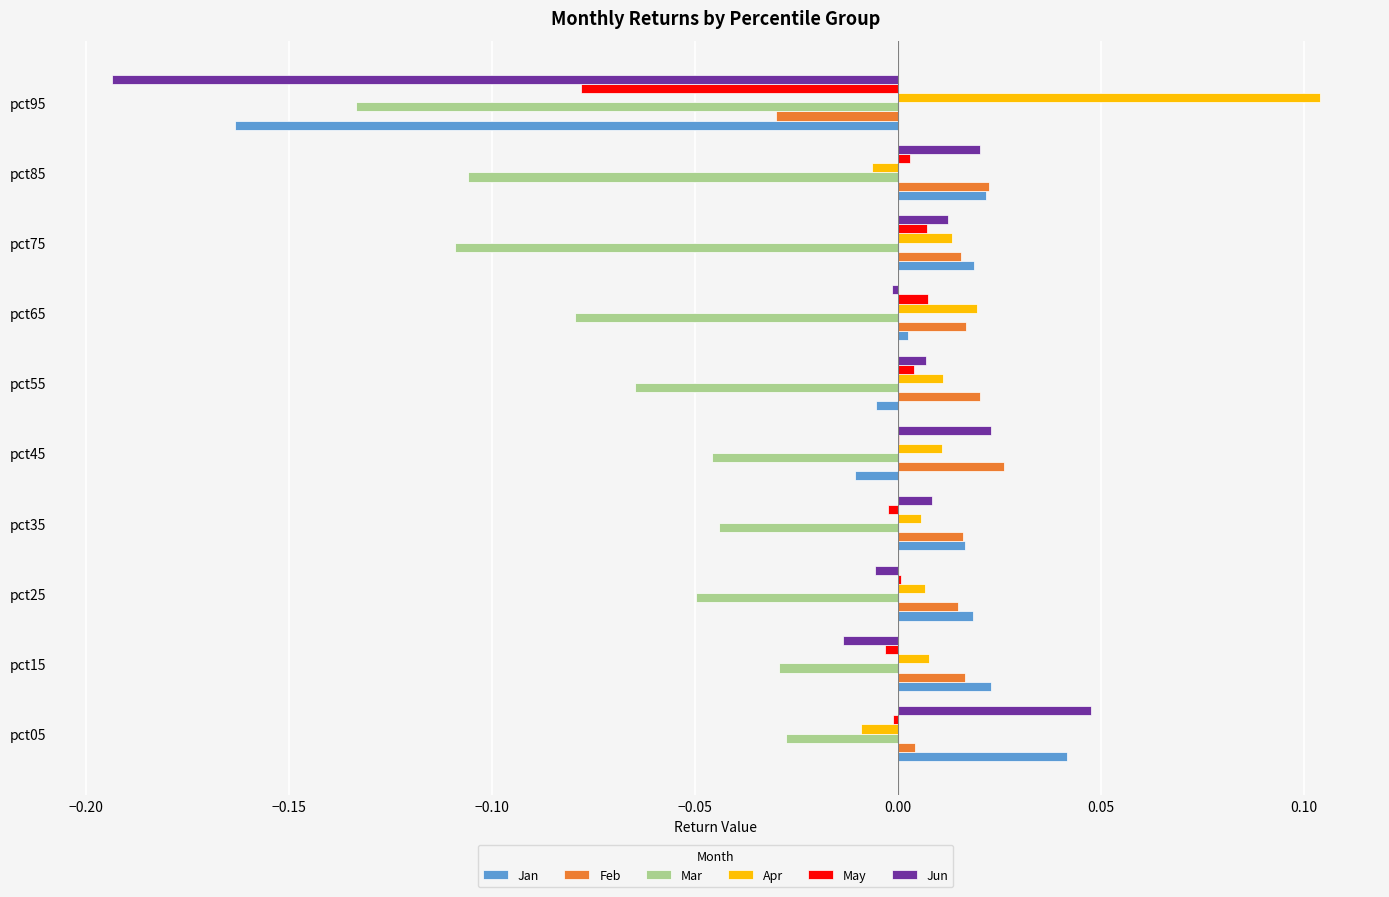

The Mar series shows -0.0 at pct45. True or false?

True